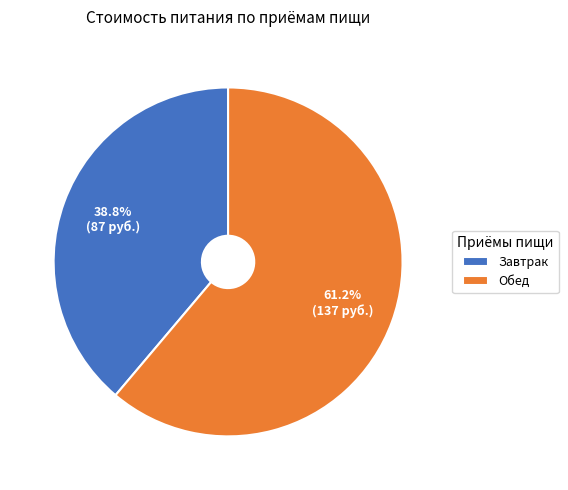

What percentage is the Завтрак slice, to the nearest percent?

39%